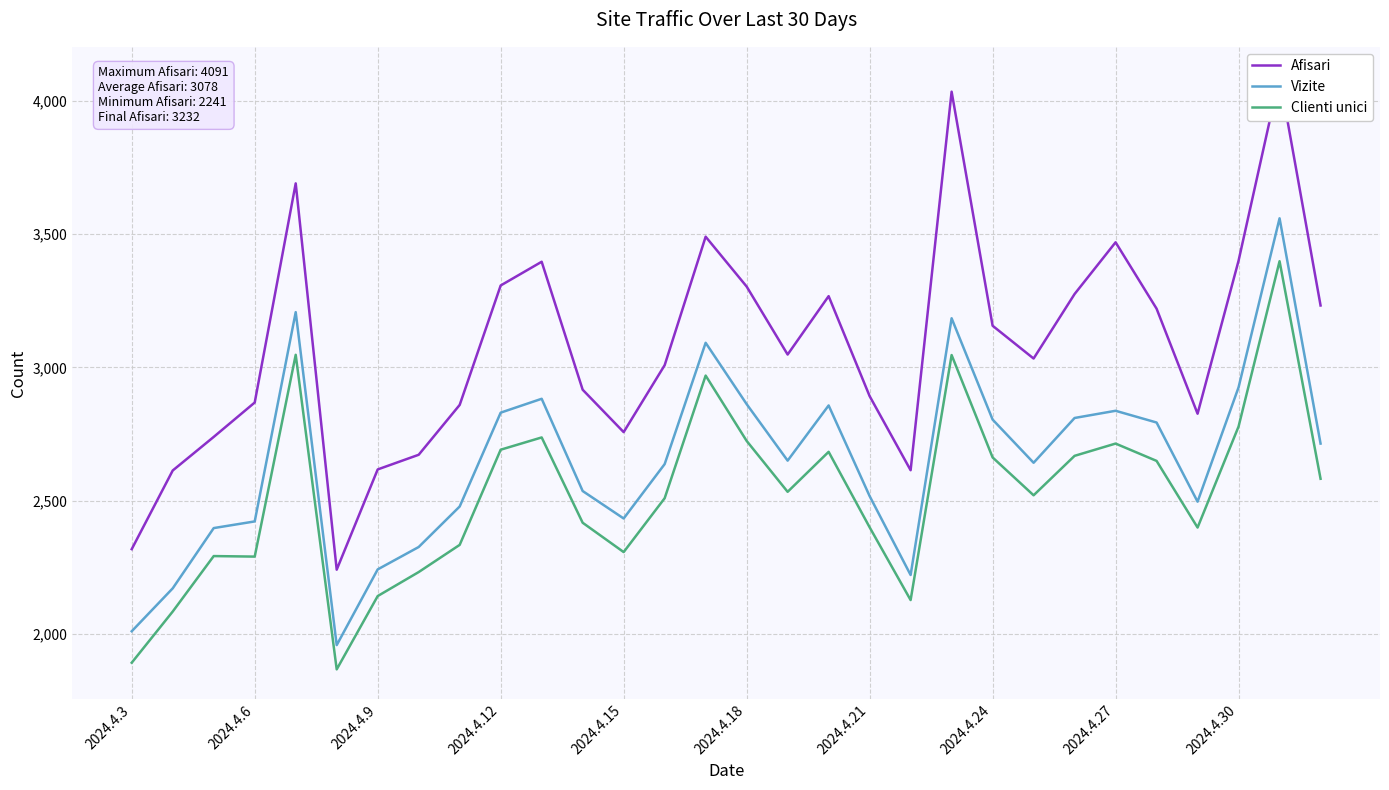

What is the difference between the maximum and minimum values in the Clienti unici series?

1531